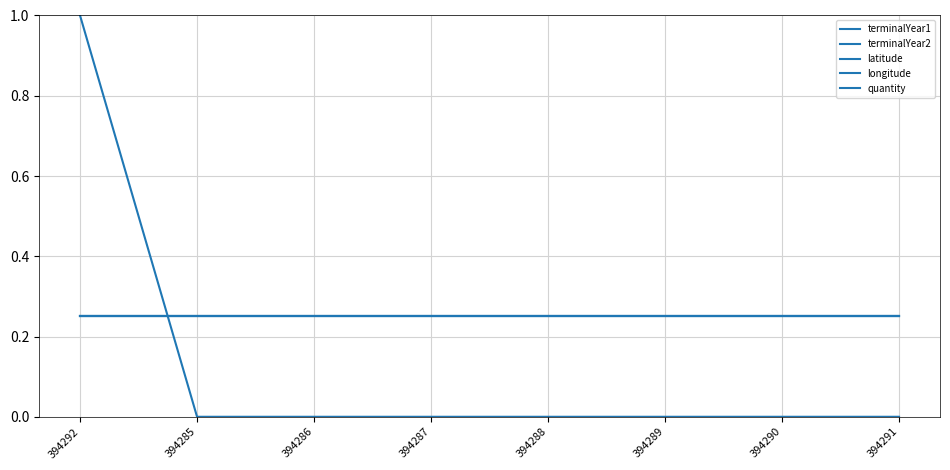

Which series has the largest total across all categories?

terminalYear1